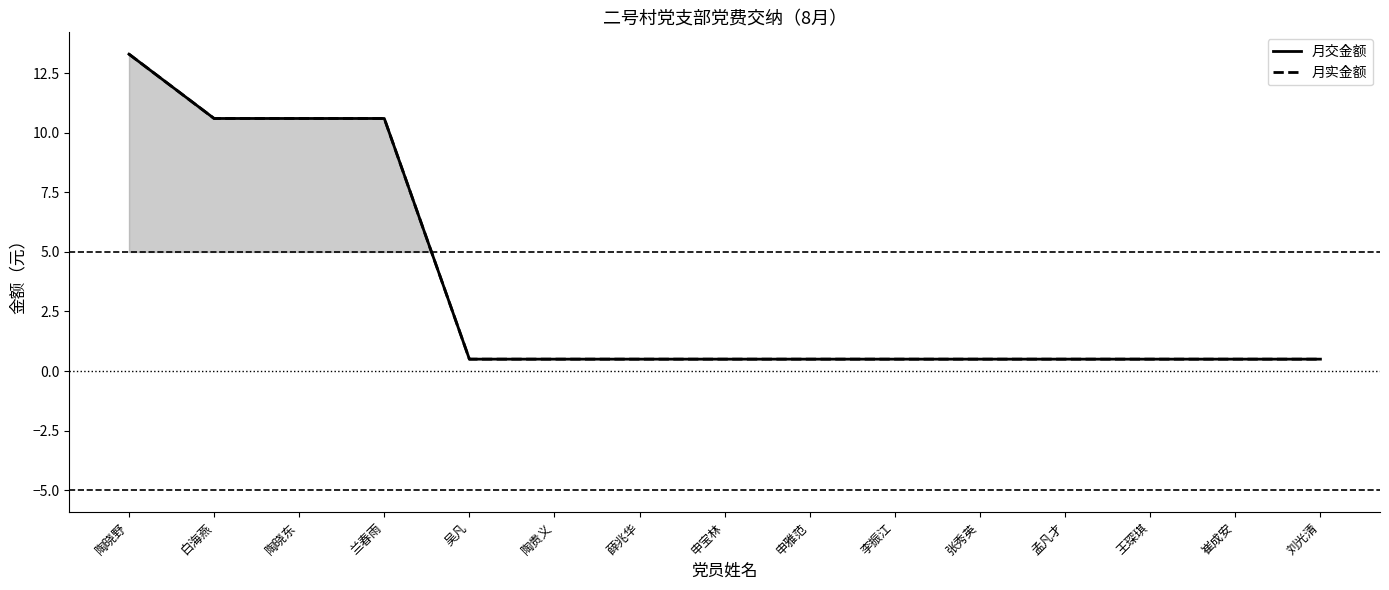

Is this an area chart (filled region under the line)?

No